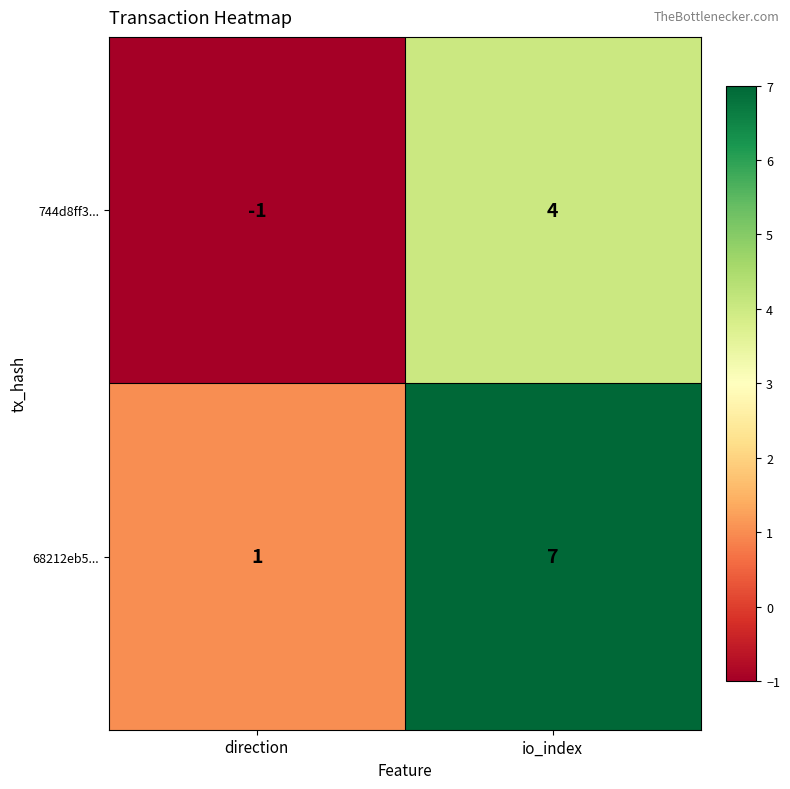

What is the greatest value displayed?

7